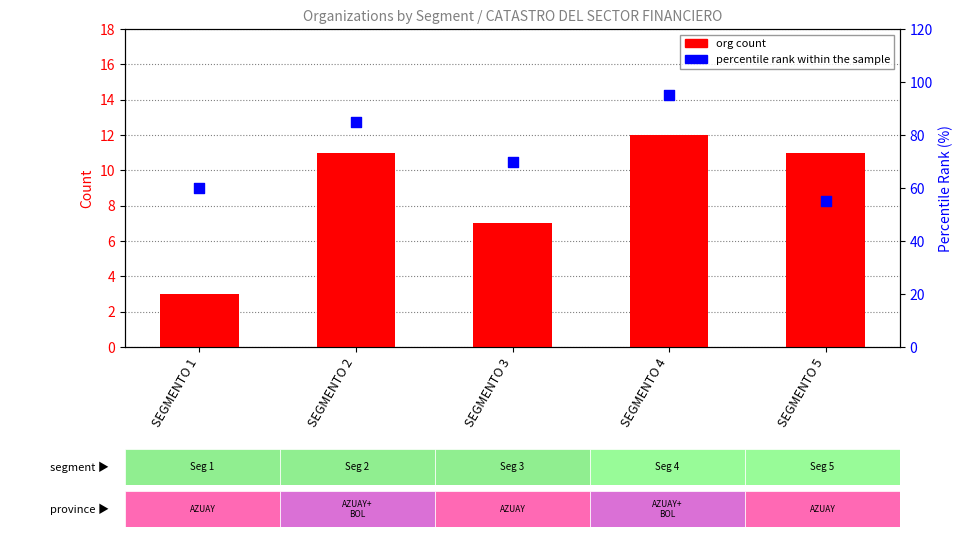

Which series has the largest total across all categories?

percentile rank within the sample